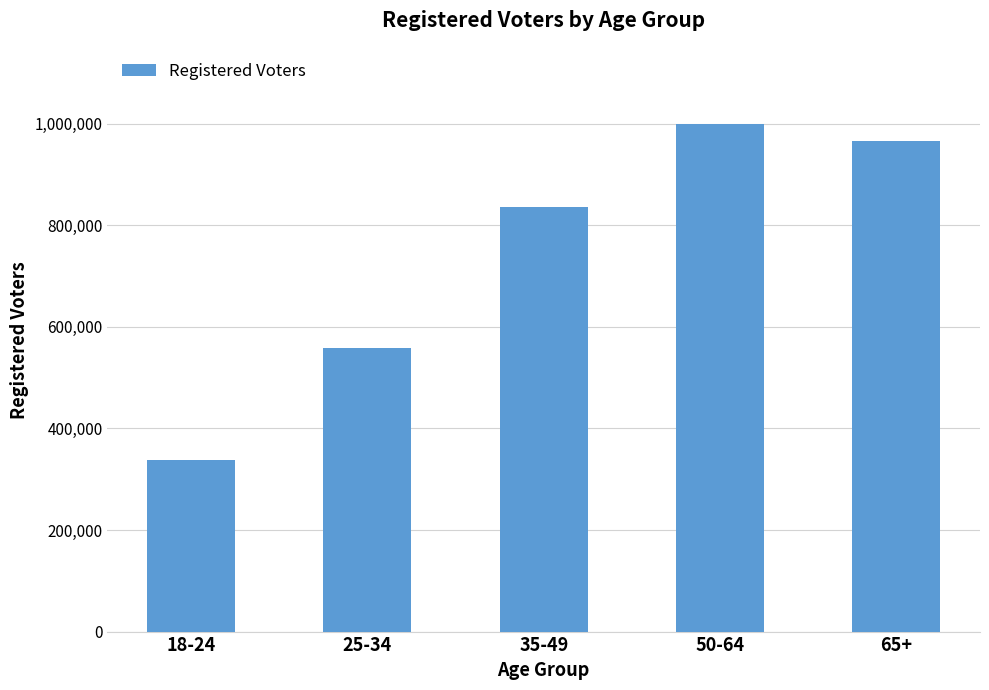

Between 65+ and 25-34, which is larger?

65+